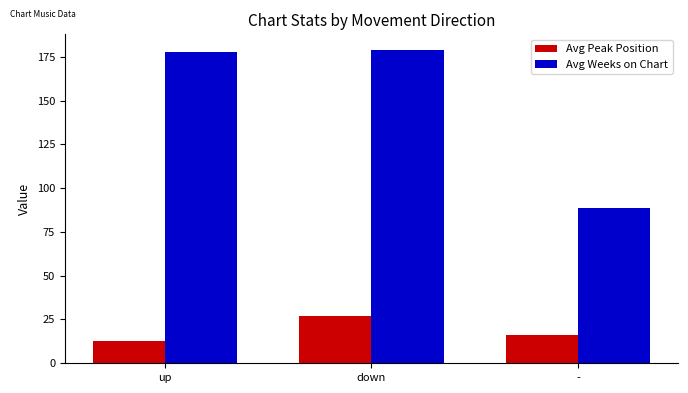

How many bars are there in total?

6